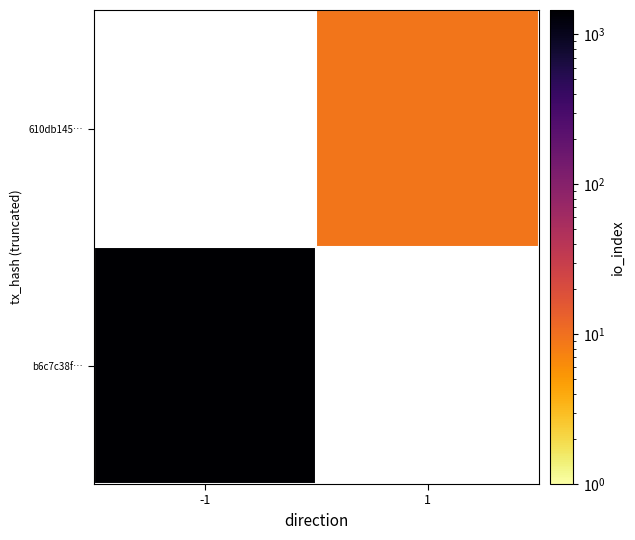

Rank the series by their maximum value, from lowest to highest.

b6c7c38f…, 610db145…